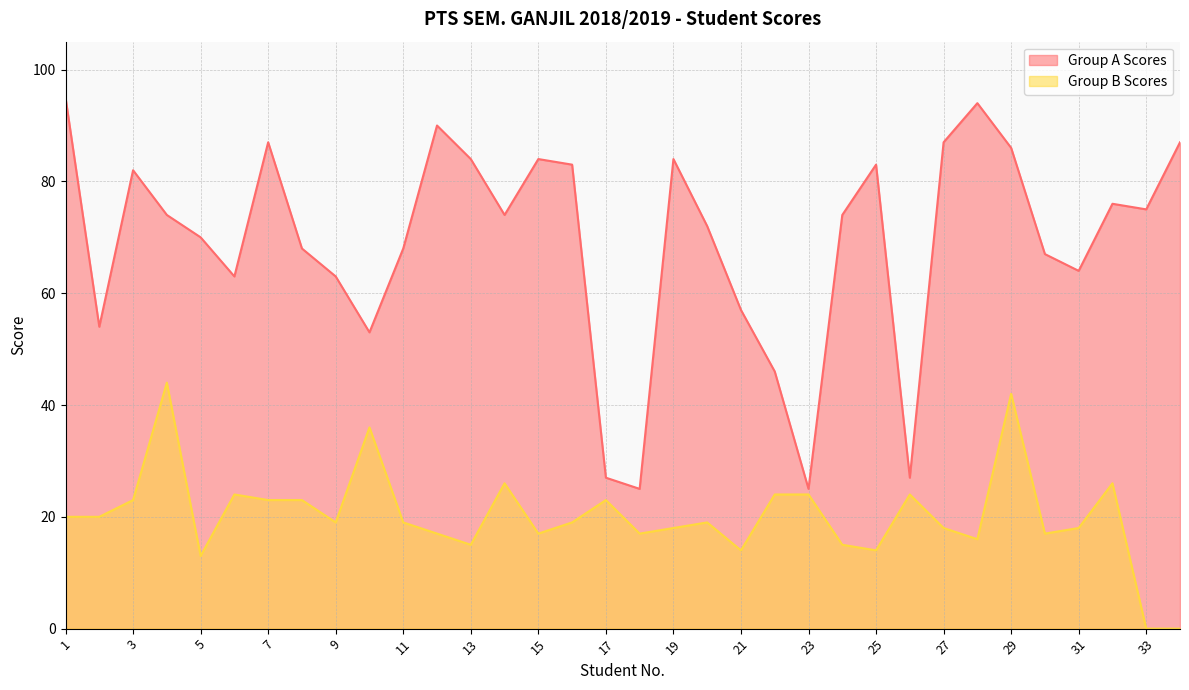

What is the greatest value displayed?

95